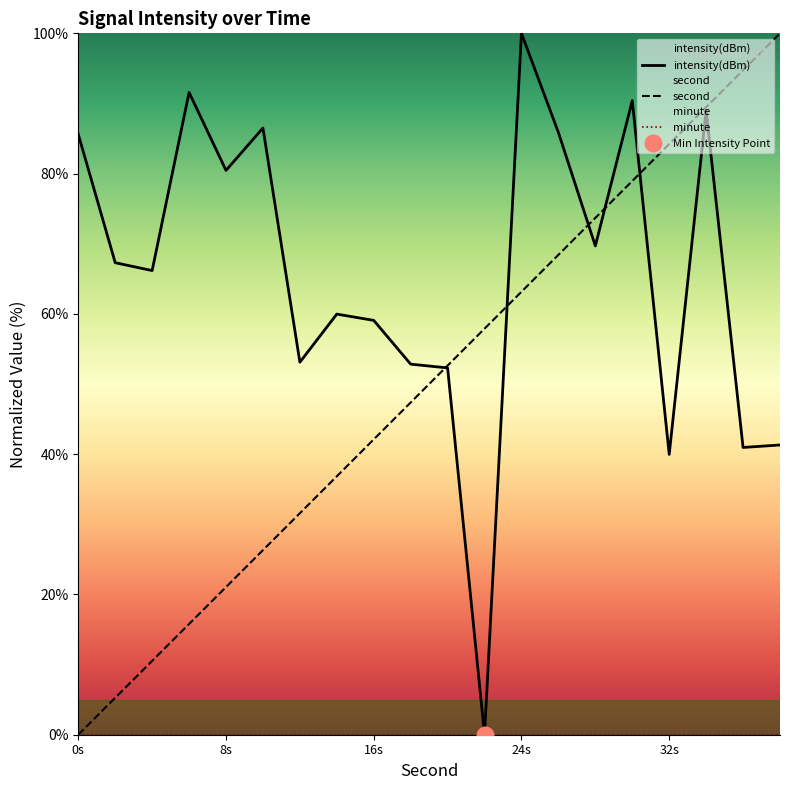

At how many categories does at least one series exceed 35?

20